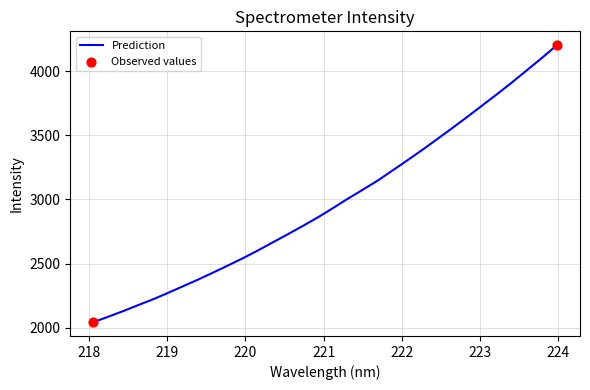

What is the difference between the maximum and minimum values?

2159.9